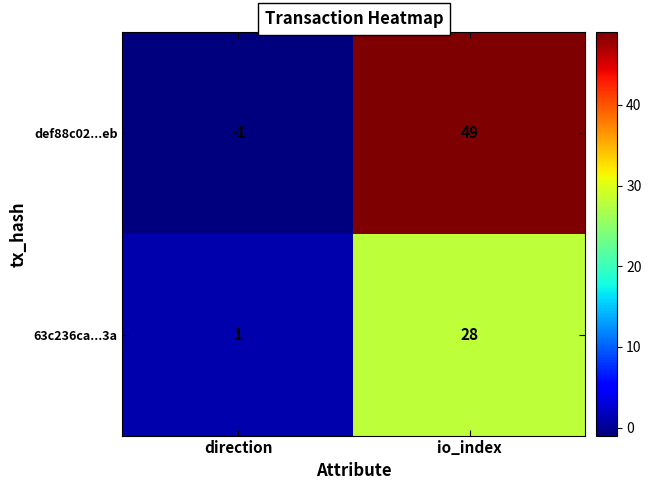

At how many categories does at least one series exceed 8?

1